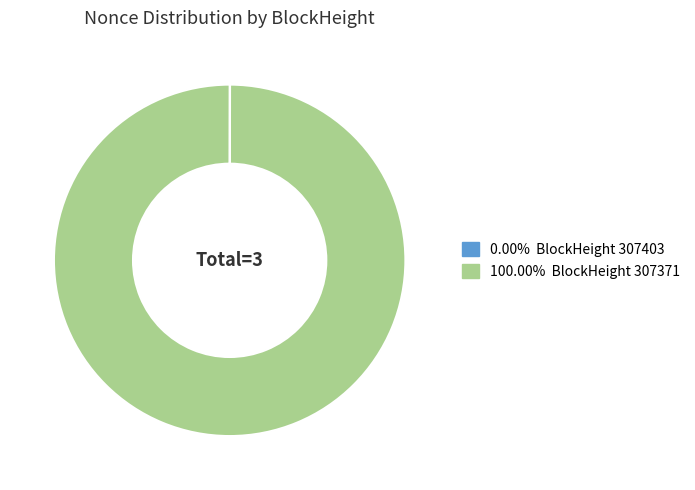

Does any single category account for the majority?

Yes